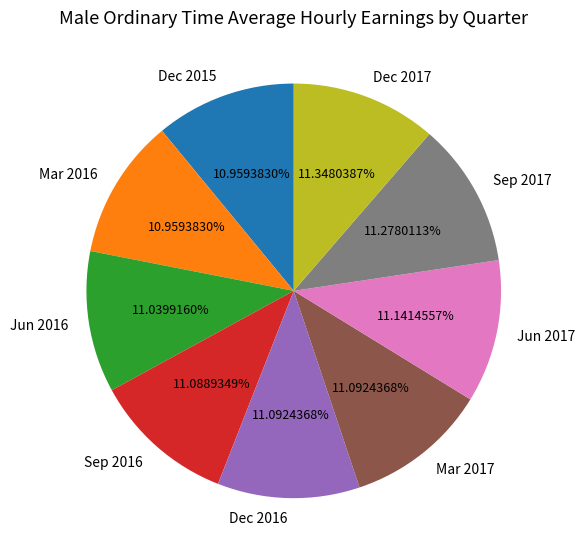

Is the sum of Mar 2016 and Jun 2016 greater than half?

No